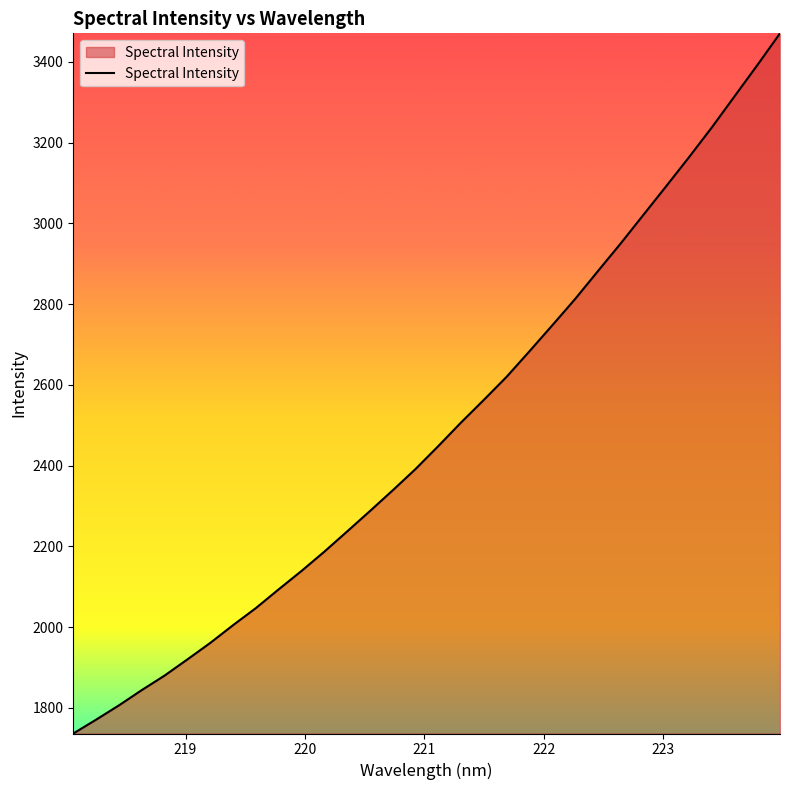

What is the minimum value shown in the chart?

1736.6